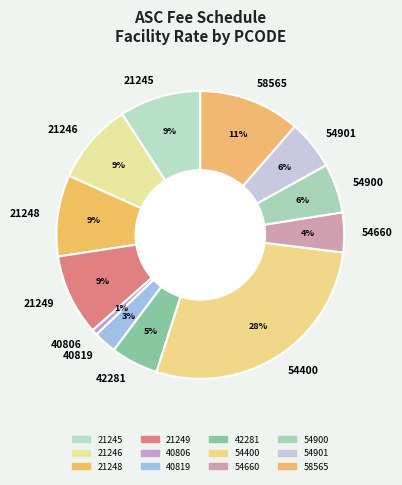

To the nearest percent, what portion does 21248 represent?

9%